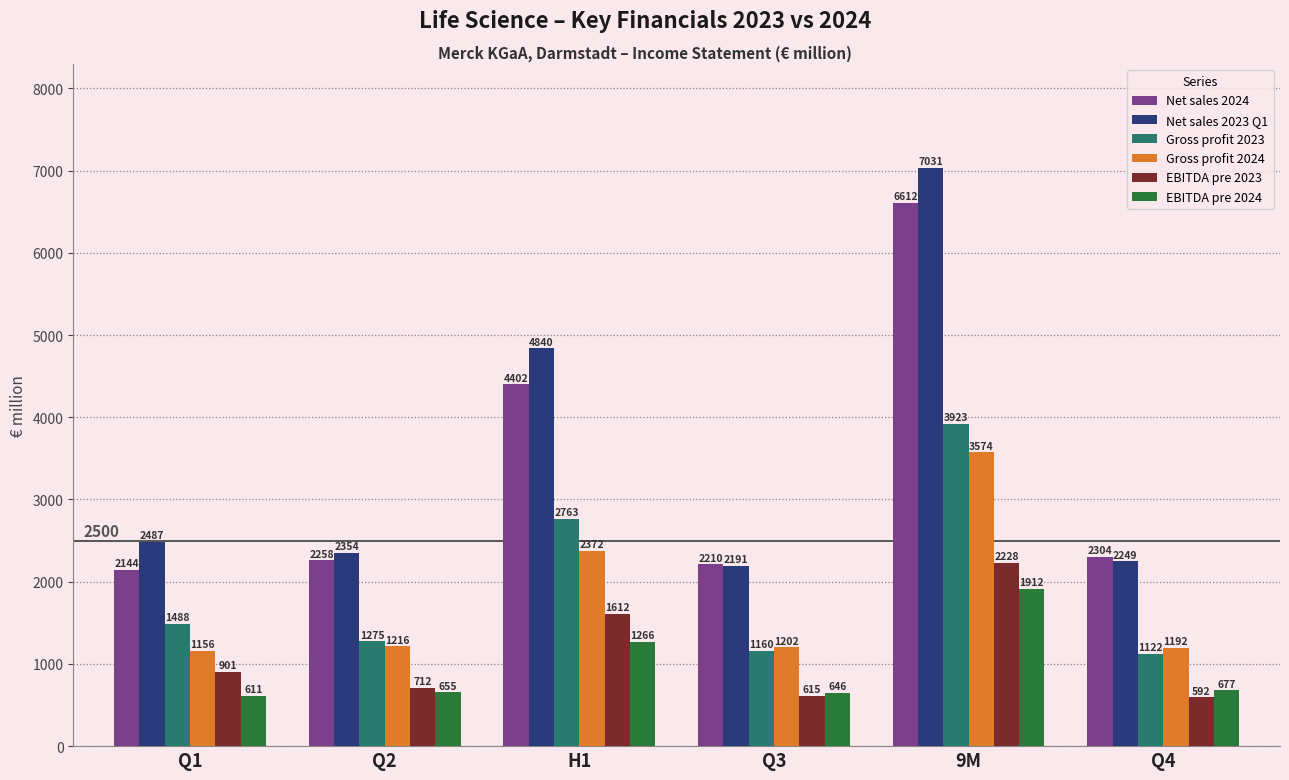

Is it true that EBITDA pre 2024 equals 1019.1 at Q3?

False